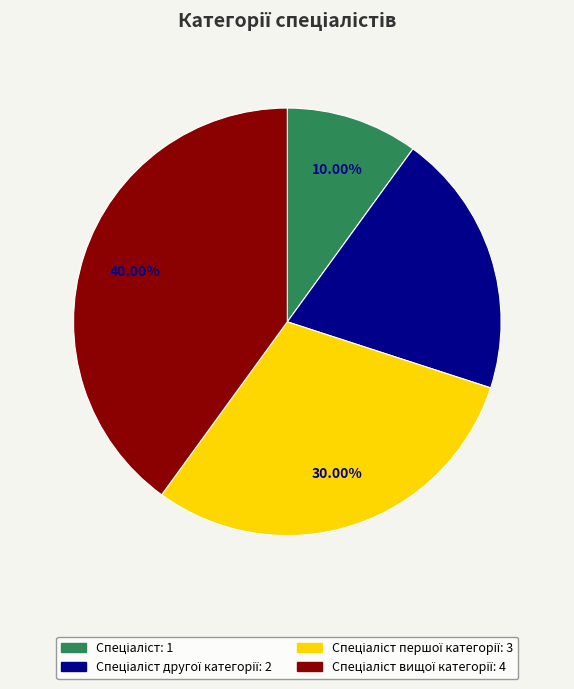

Is there a majority slice in this chart?

No